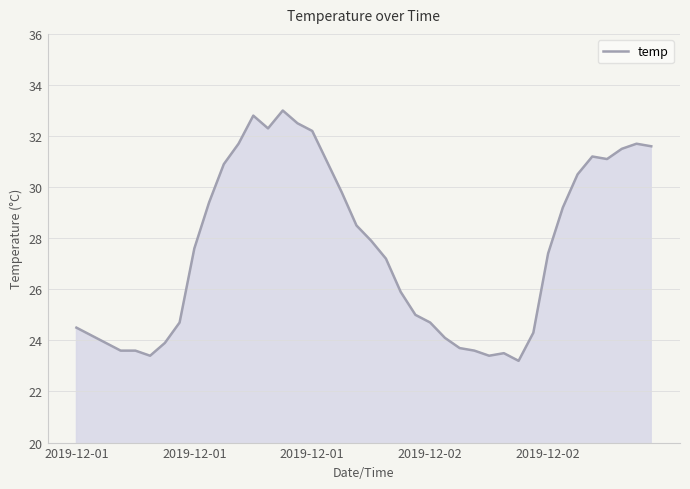

How many values exceed 27?

22